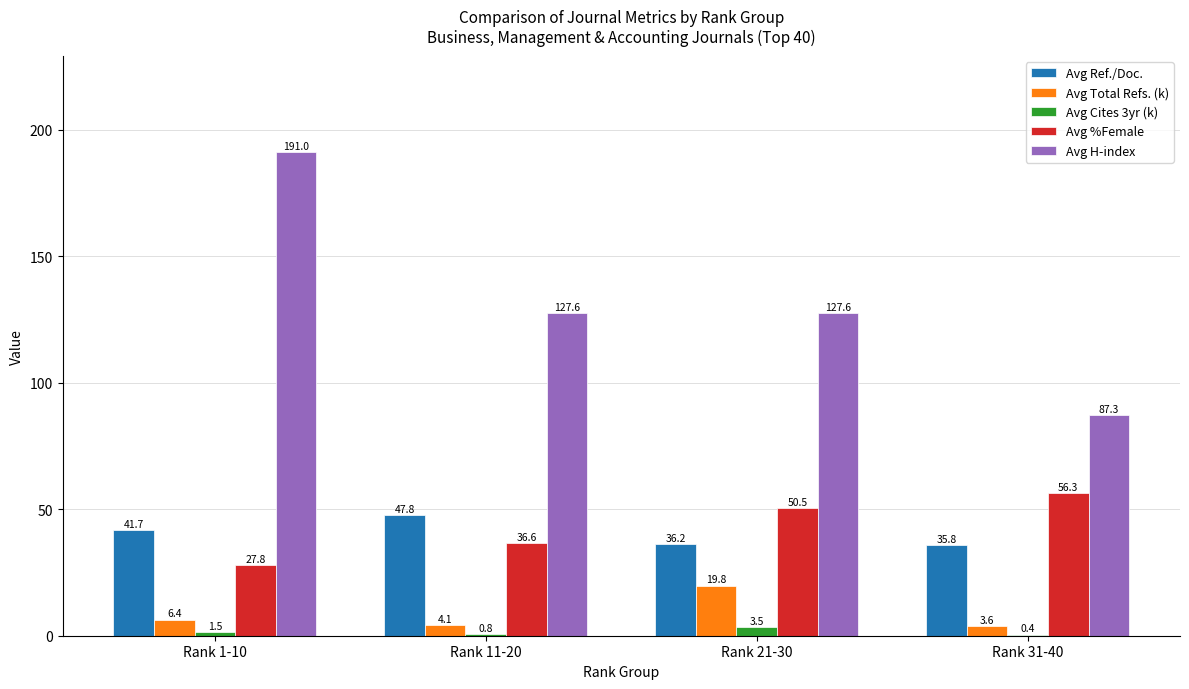

The value of Avg %Female at Rank 1-10 is 42.6. True or false?

False